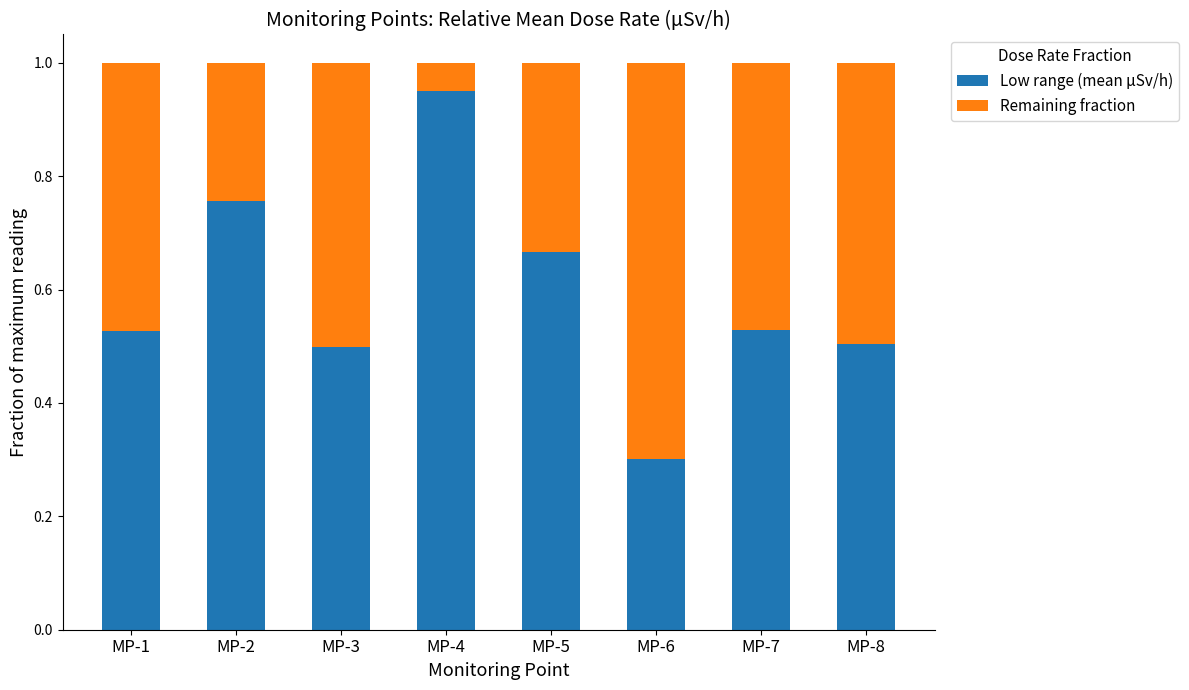

What is the sum of all Low range (mean µSv/h) values?

4.7